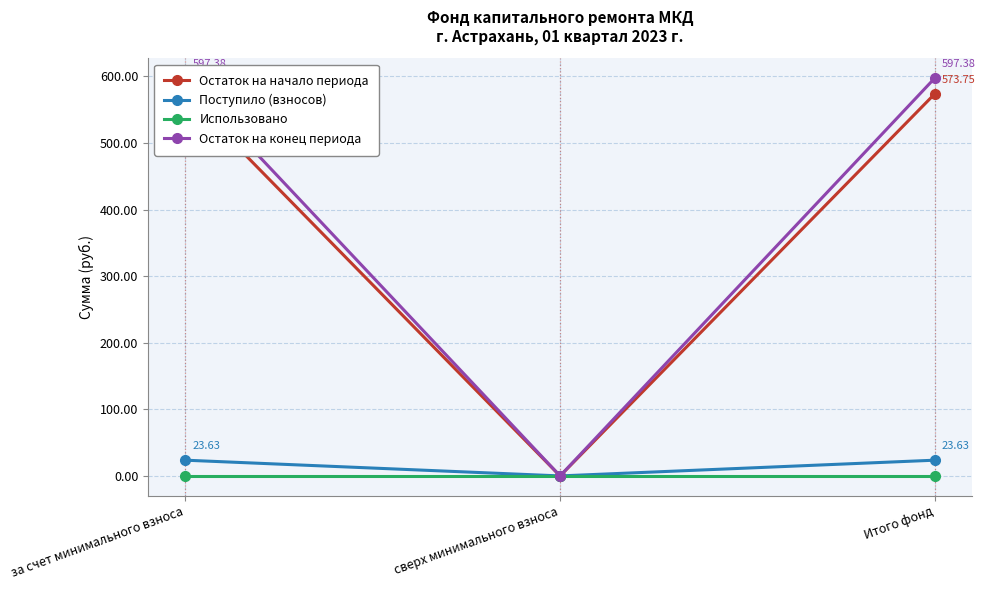

What is the average value of the Остаток на начало периода series?

382.5